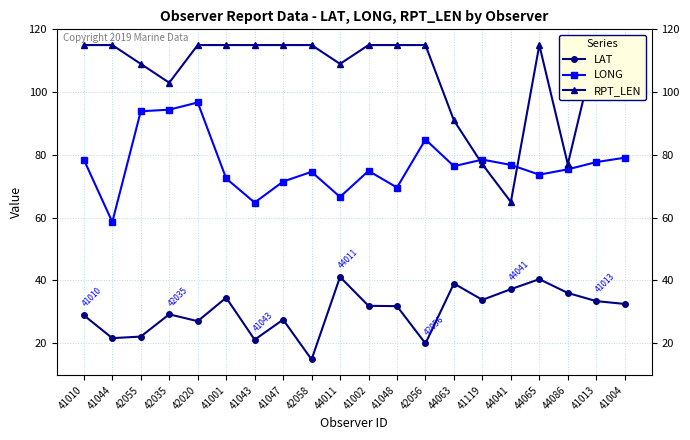

At how many categories does at least one series exceed 73?

20